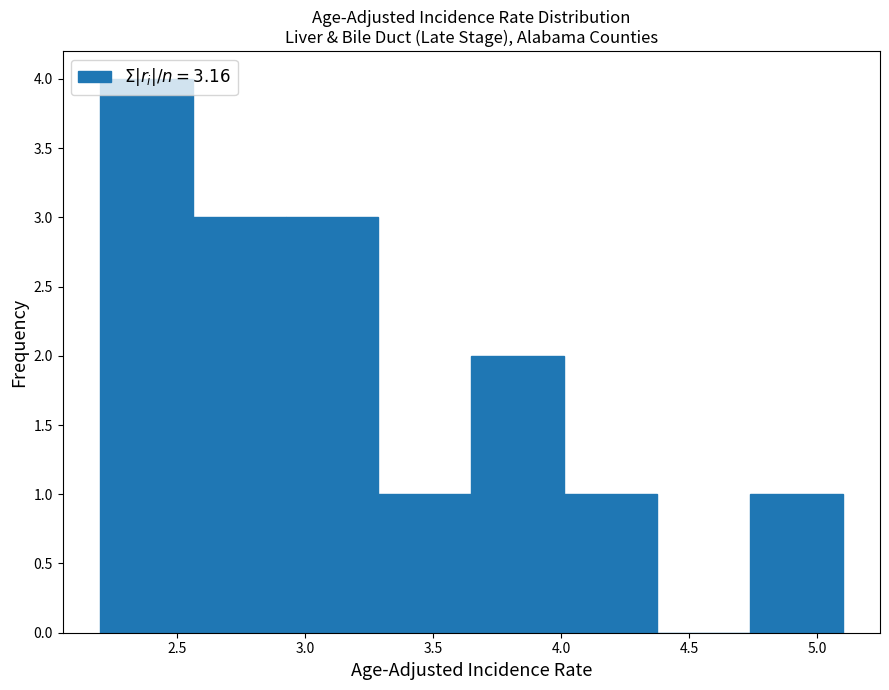

What is the height of the bar covering 3.65 to 4.00 on the x-axis? Neither the bar edges nor the heights are printed on the chart, so give them approximately, as read against the axes.

2